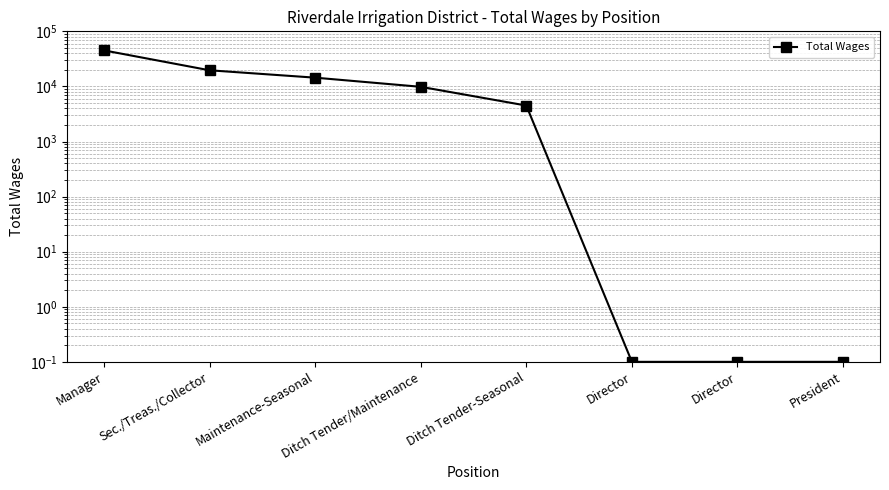

What is the difference between the maximum and minimum values?

45081.9